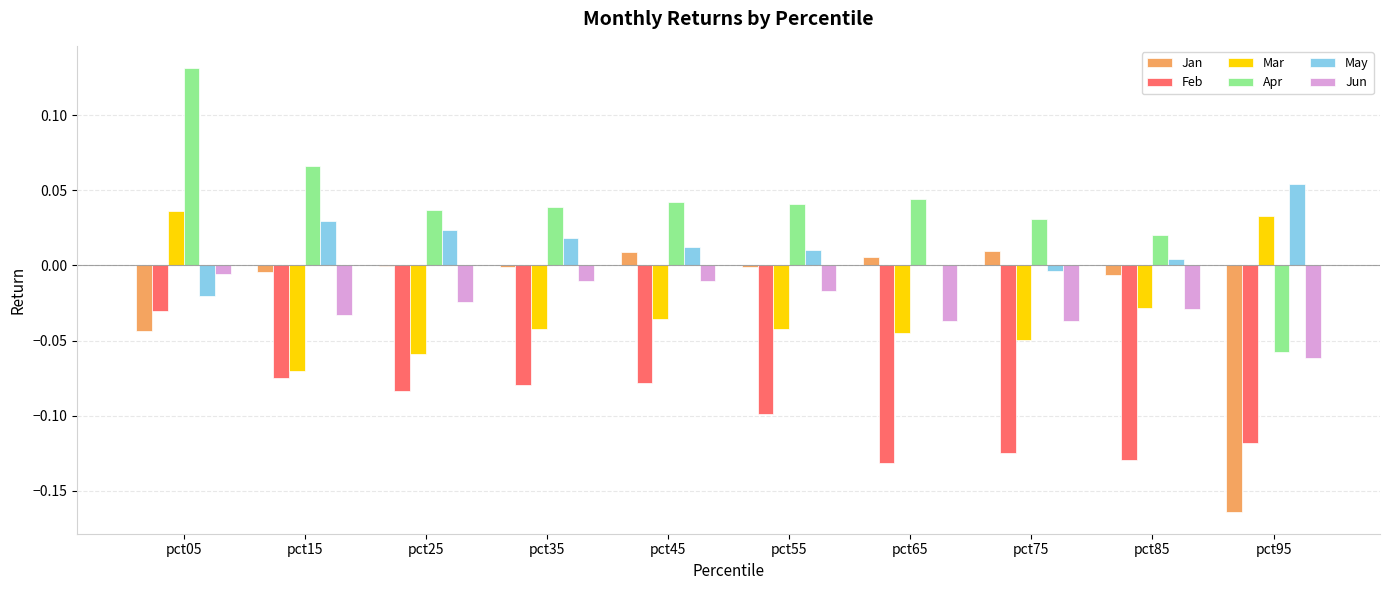

Count the number of categories in the chart.

10